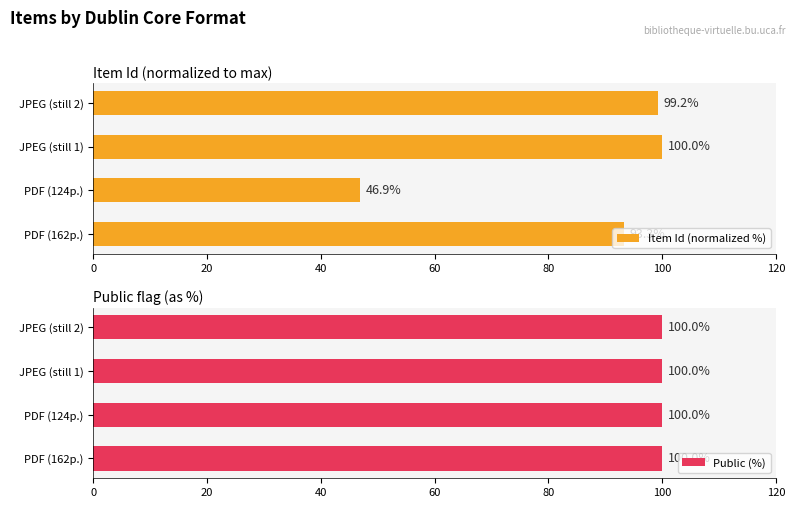

Are the bars horizontal?

Yes